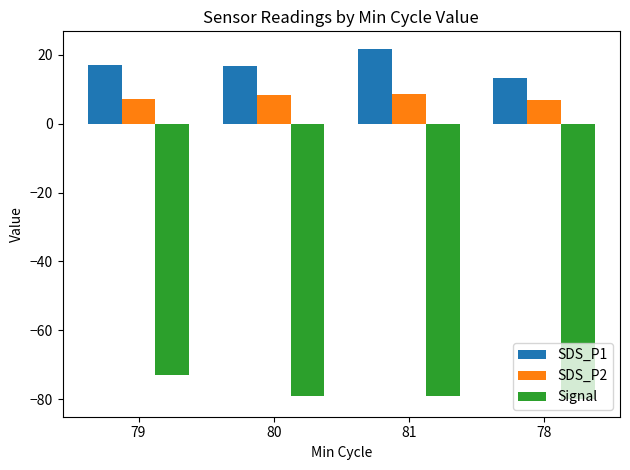

Which series has the largest total across all categories?

SDS_P1